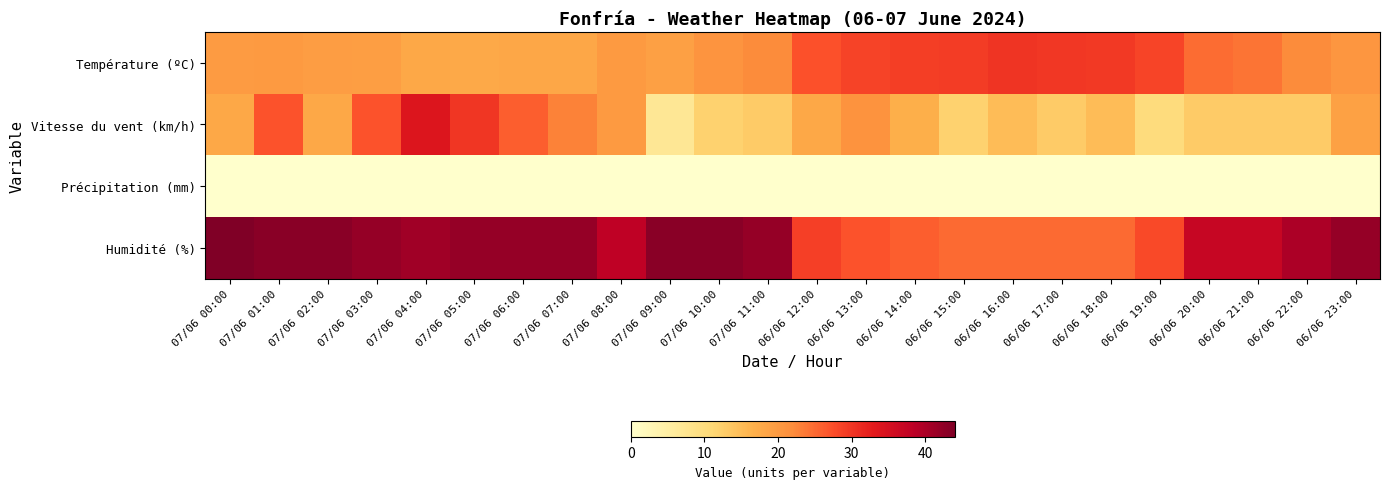

Between 07/06 11:00 and 06/06 22:00, which series saw the biggest shift?

Humidité (%)